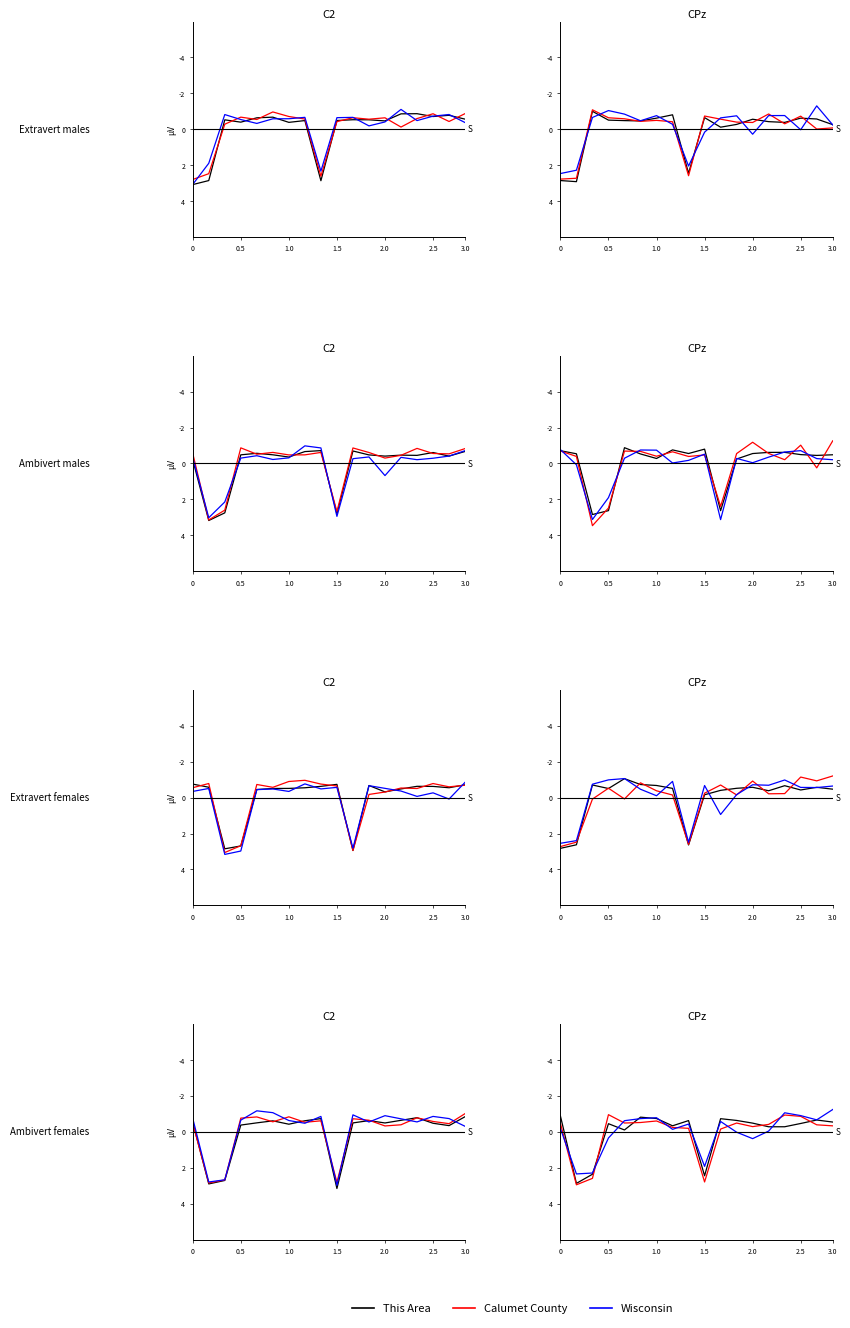

What is the label of the 3rd point from the left?

1.0